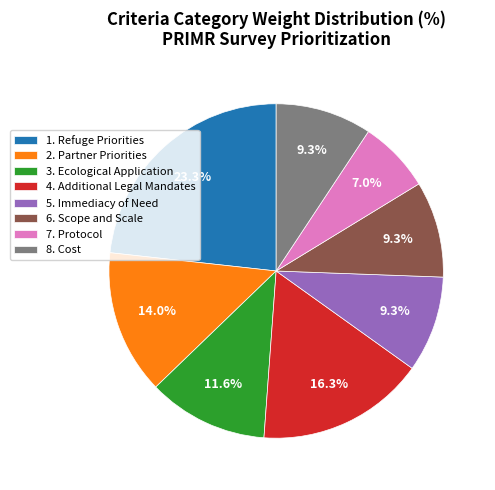

Which slice is the smallest?

7. Protocol